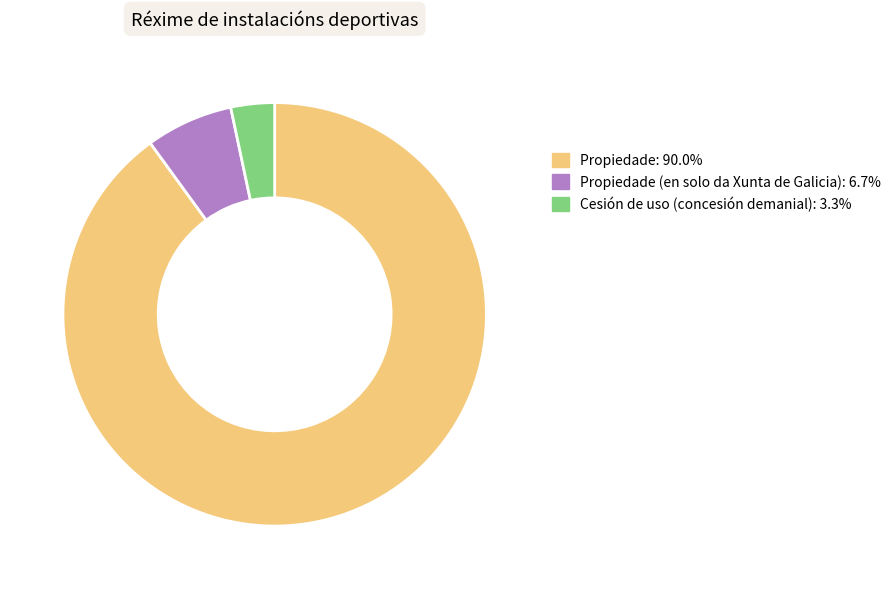

Does any single category account for the majority?

Yes